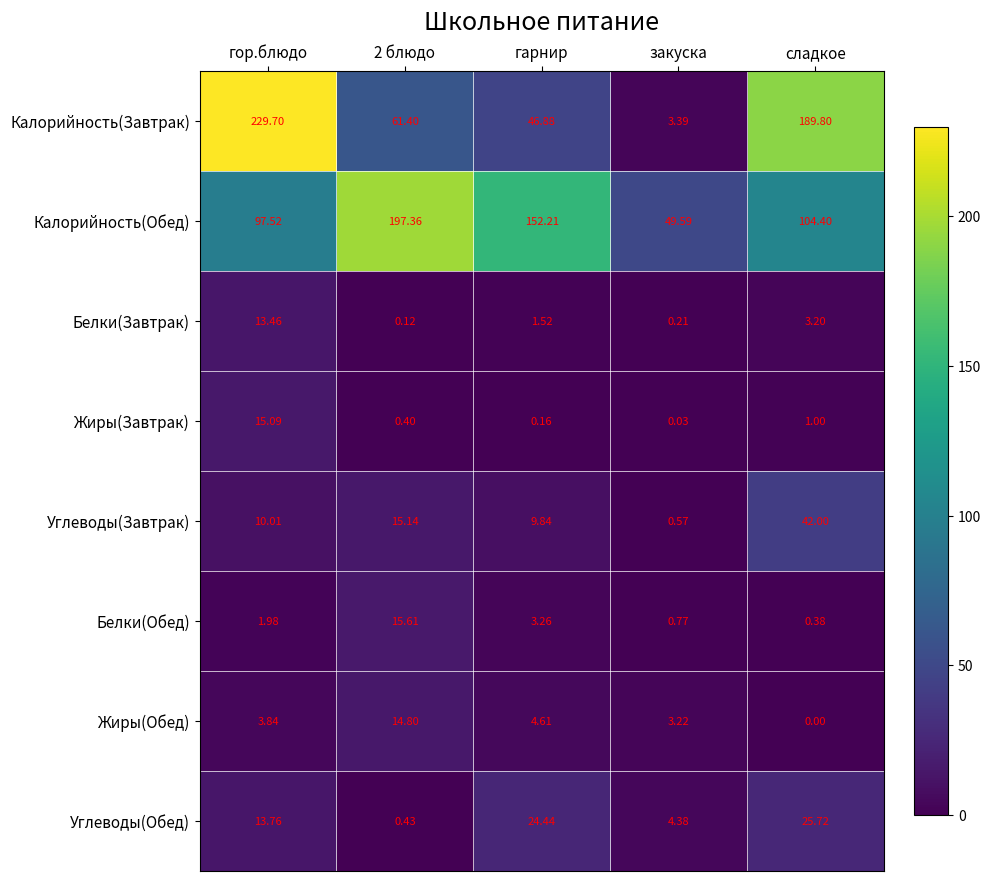

At закуска, list the series in order from smallest to largest.

Жиры(Завтрак), Белки(Завтрак), Углеводы(Завтрак), Белки(Обед), Жиры(Обед), Калорийность(Завтрак), Углеводы(Обед), Калорийность(Обед)